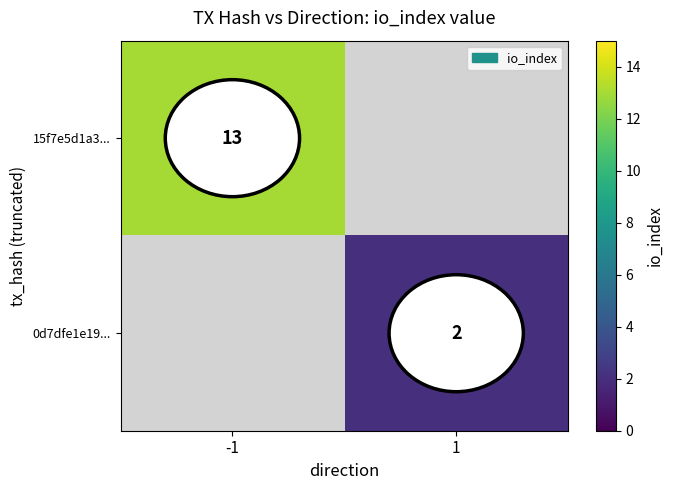

True or false: 15f7e5d1a3... has a value of 13 at -1.

True